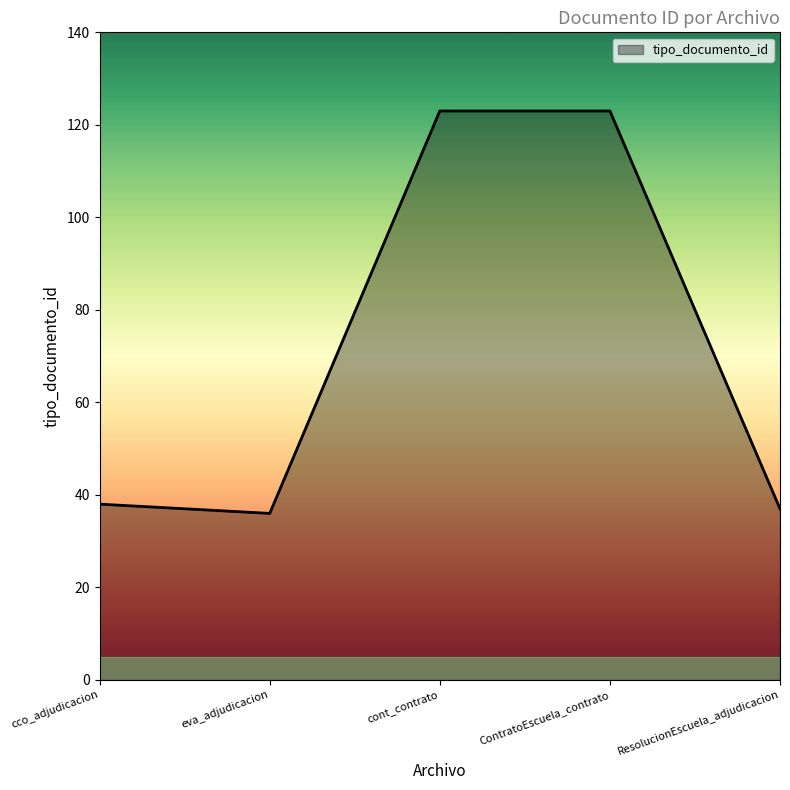

Where is the first local minimum?

eva_adjudicacion